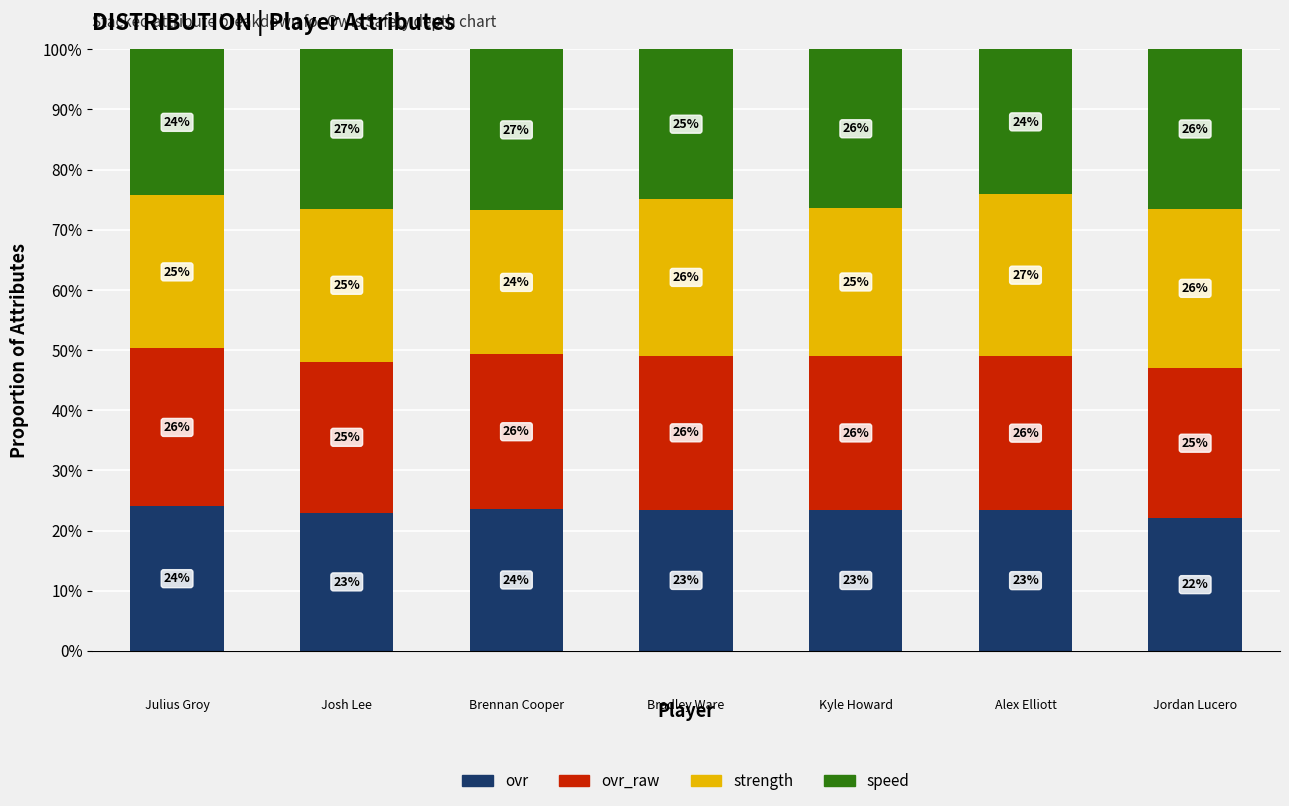

What is the difference between the maximum and minimum values in the ovr series?

2.0